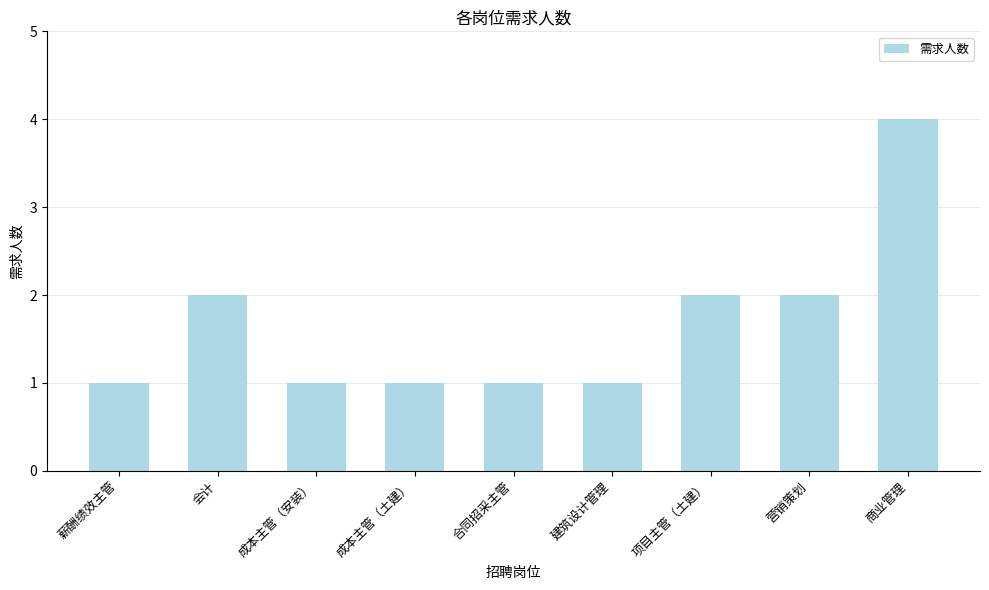

What is the change in value from 会计 to 成本主管（安装）?

-1